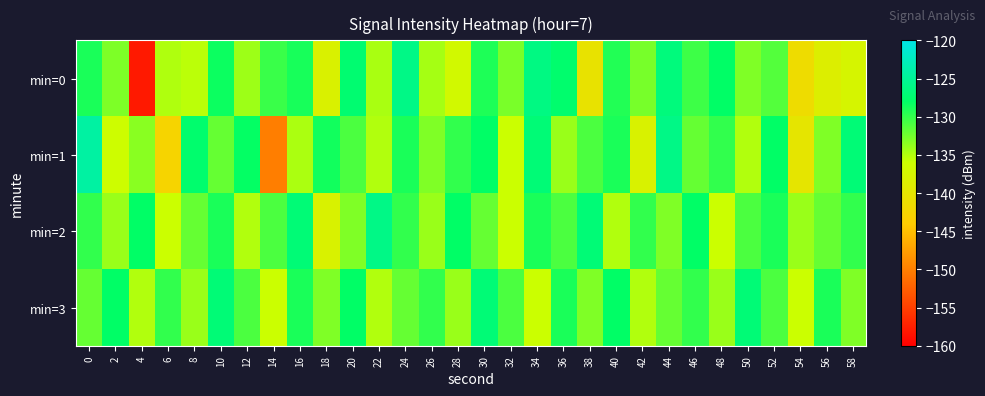

Which series has the largest range (max minus min)?

row_0